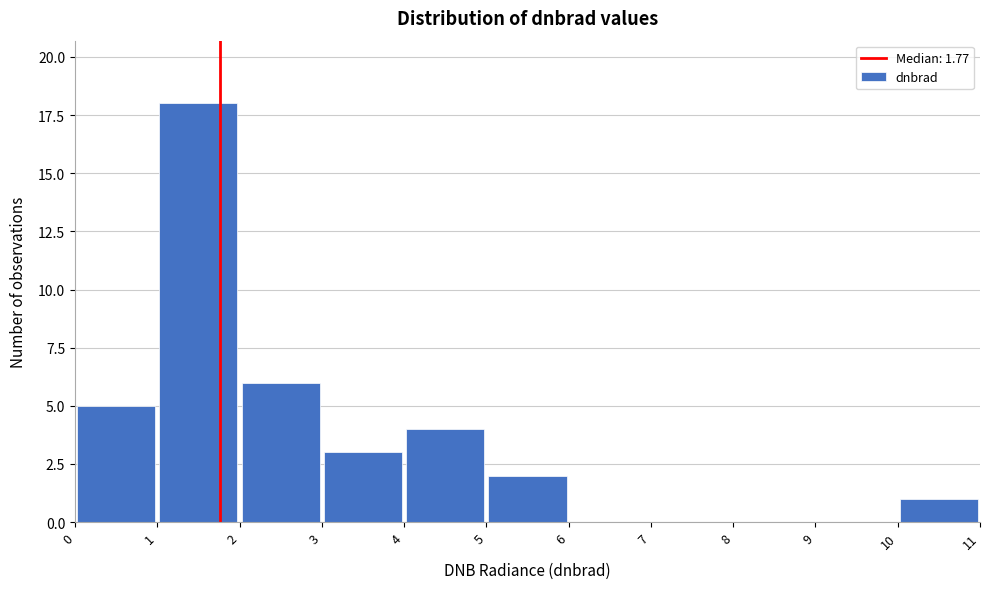

Reading left to right, list every bar in this chart as the range it spans on the x-axis followed by its height. The values are not printed on the chart, so give them approximately, as read against the axis.

0 to 1: 5
1 to 2: 18
2 to 3: 6
3 to 4: 3
4 to 5: 4
5 to 6: 2
6 to 7: 0
7 to 8: 0
8 to 9: 0
9 to 10: 0
10 to 11: 1